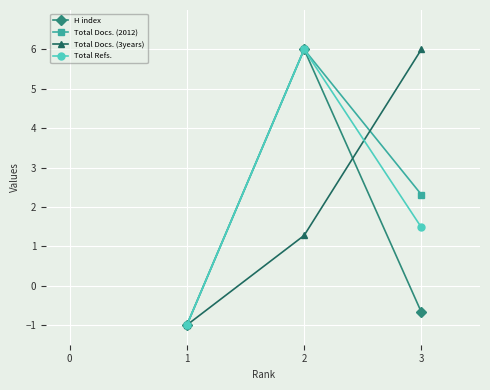

At how many categories does at least one series exceed 1?

2